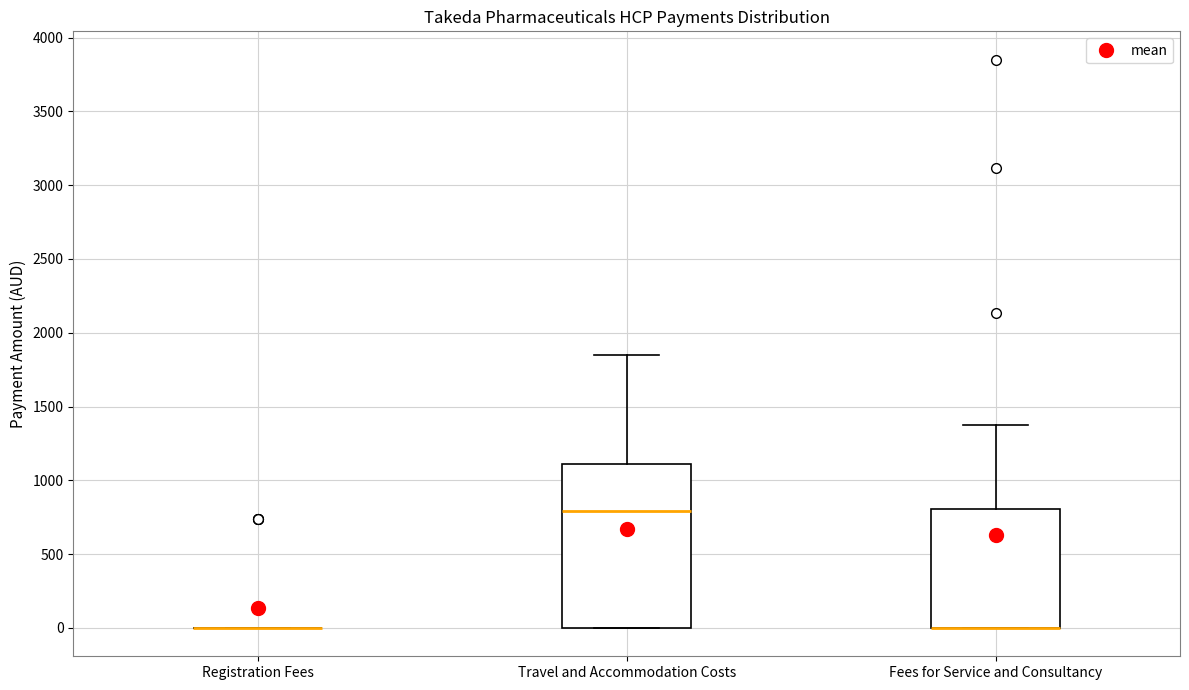

Which box is the tallest, from its lower edge to its upper edge?

Travel and Accommodation Costs